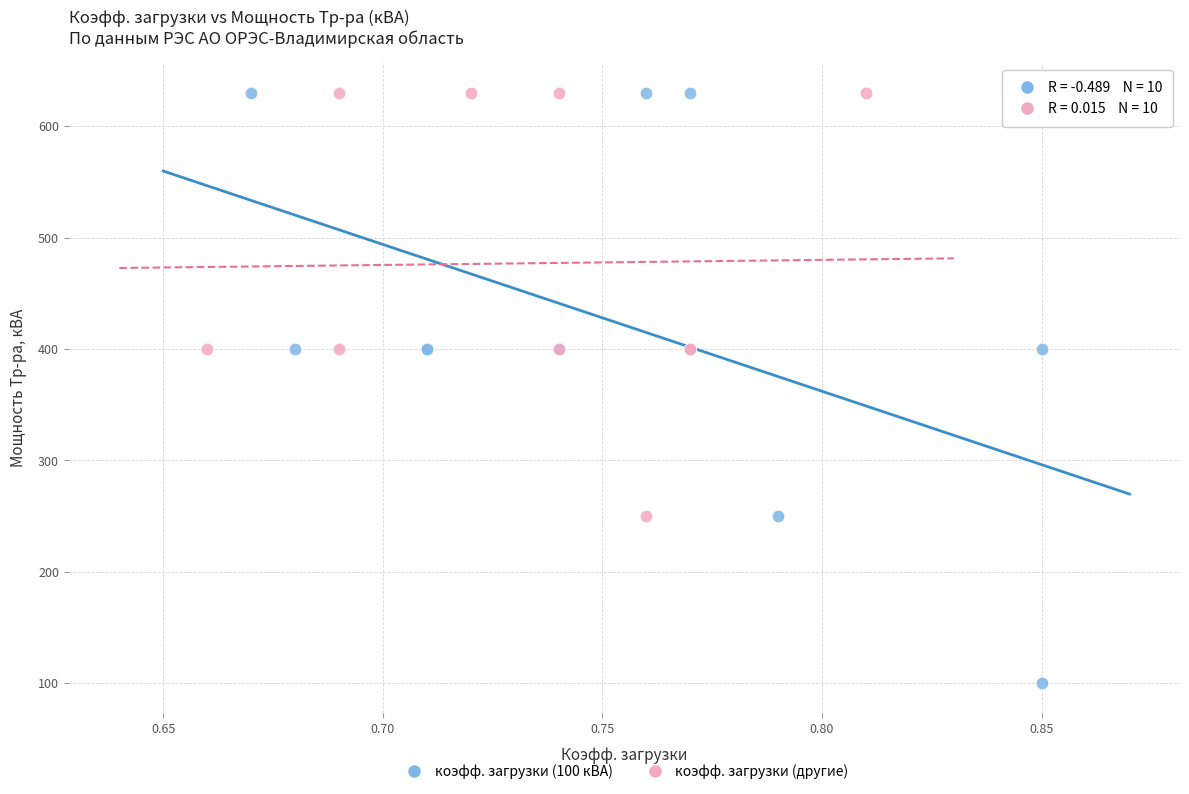

Which series reaches the minimum Y coordinate?

коэфф. загрузки (100 кВА)